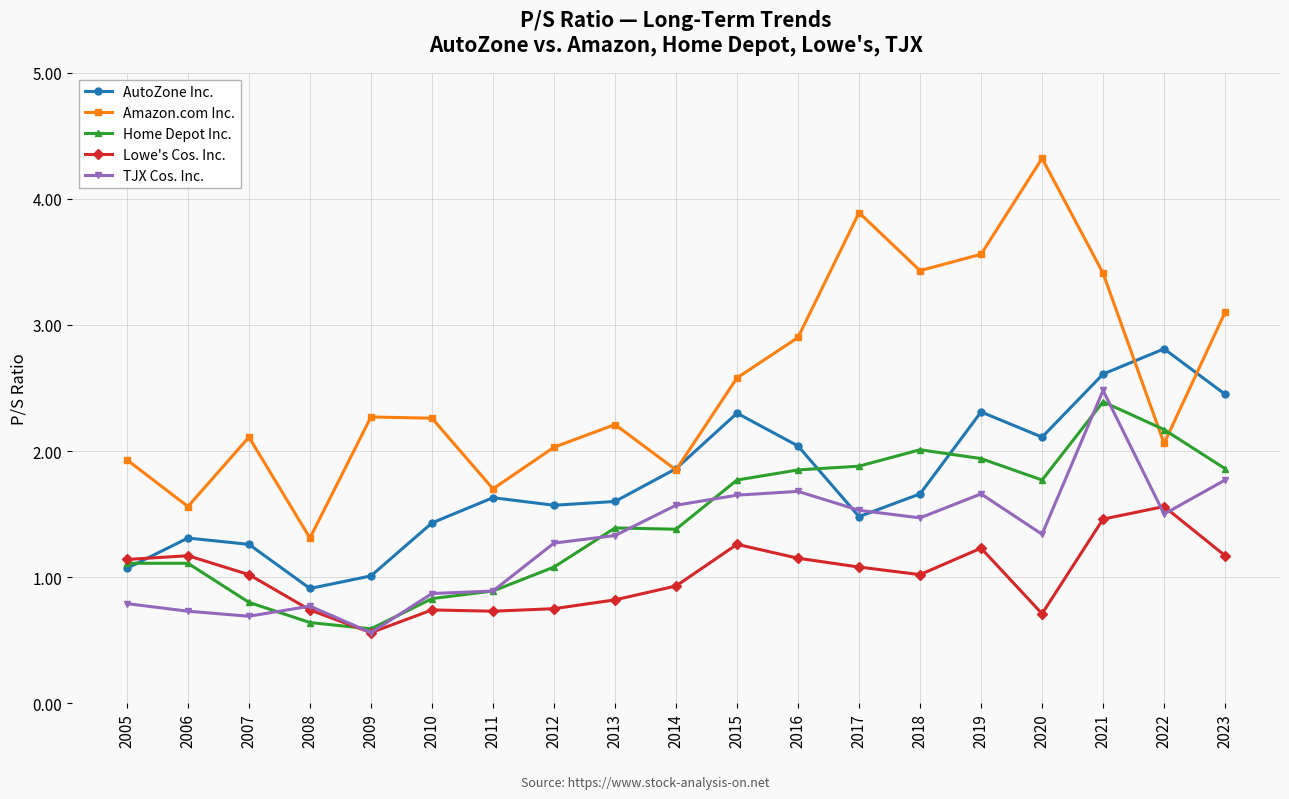

What are all the series names shown in the legend?

AutoZone Inc., Amazon.com Inc., Home Depot Inc., Lowe's Cos. Inc., TJX Cos. Inc.